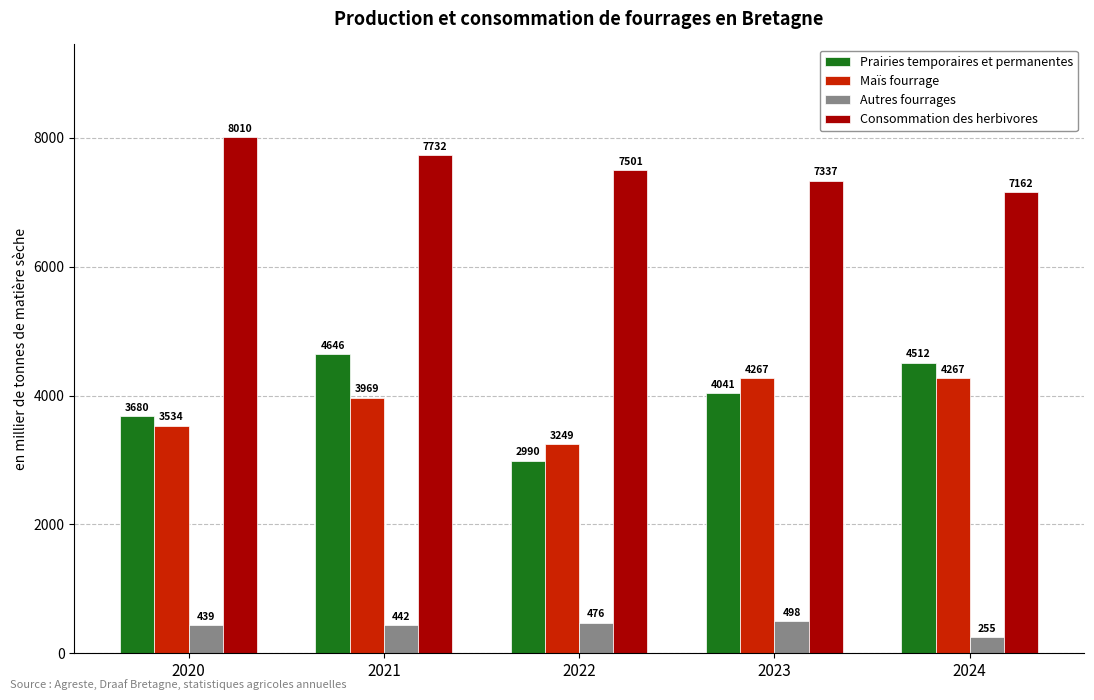

What is the maximum value shown in the chart?

8010.2